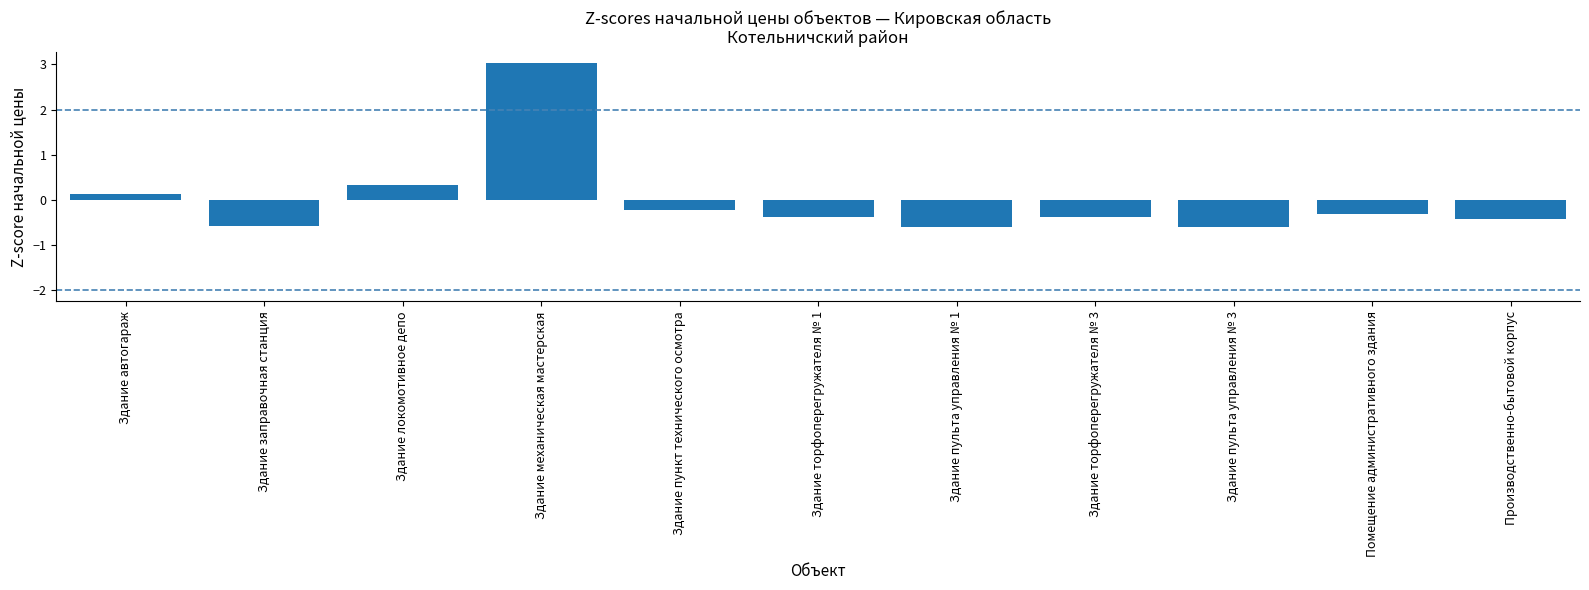

Between Здание локомотивное депо and Здание пункт технического осмотра, which is larger?

Здание локомотивное депо